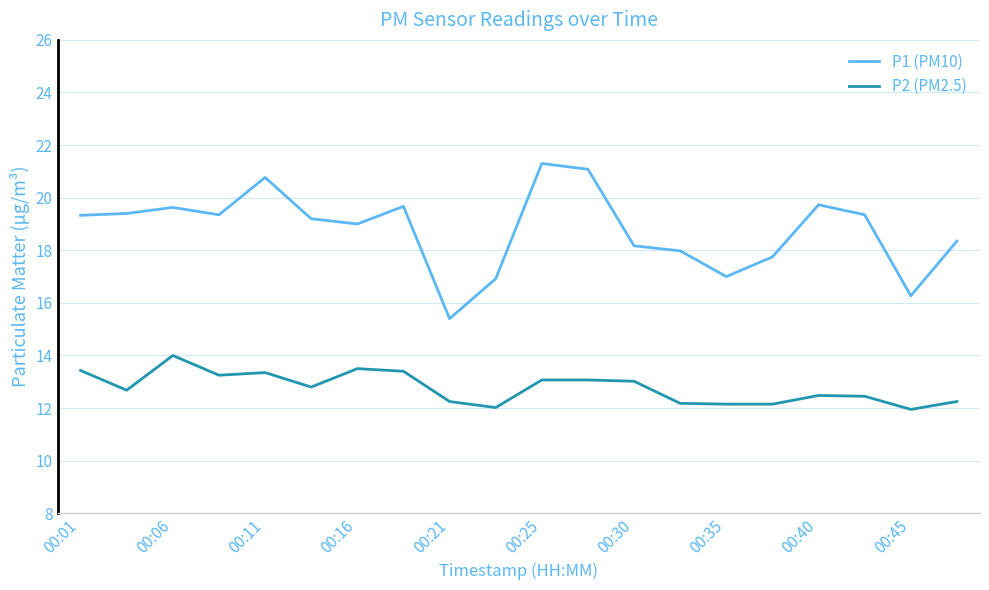

Which series has the largest range (max minus min)?

P1 (PM10)